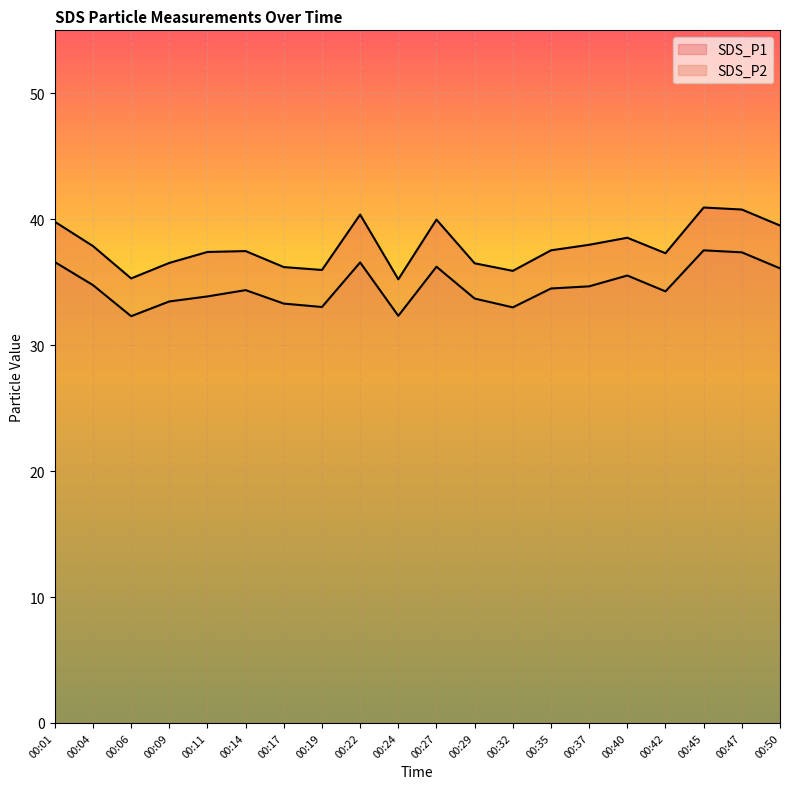

Is the value of SDS_P2 at 00:27 greater than the value of SDS_P1 at 00:45?

No